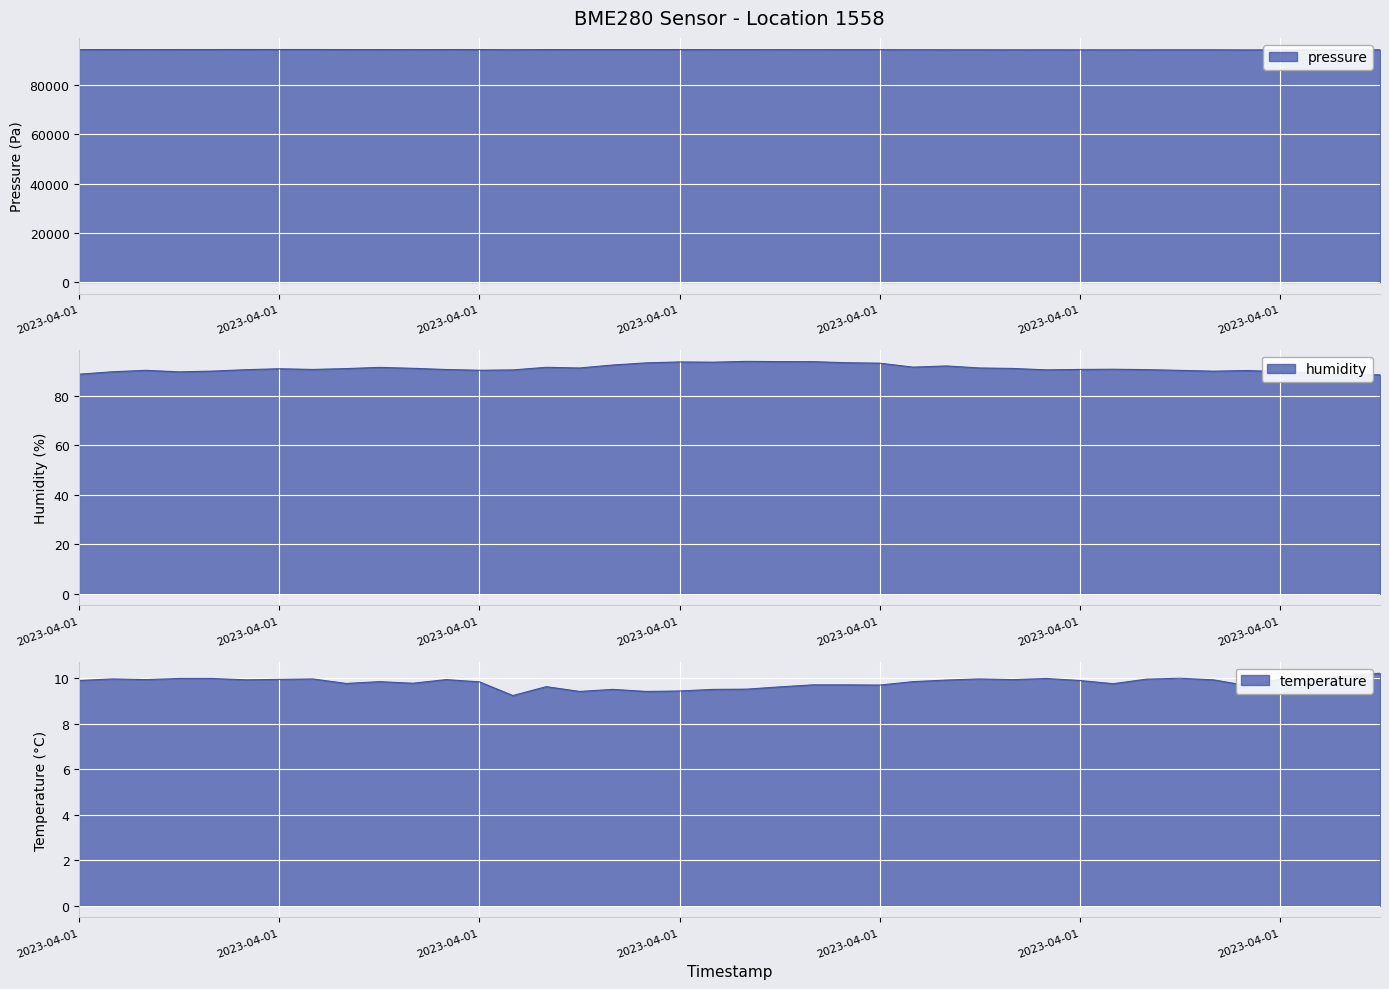

Which category has the highest value in the humidity series?

2023-04-01T00:52:29